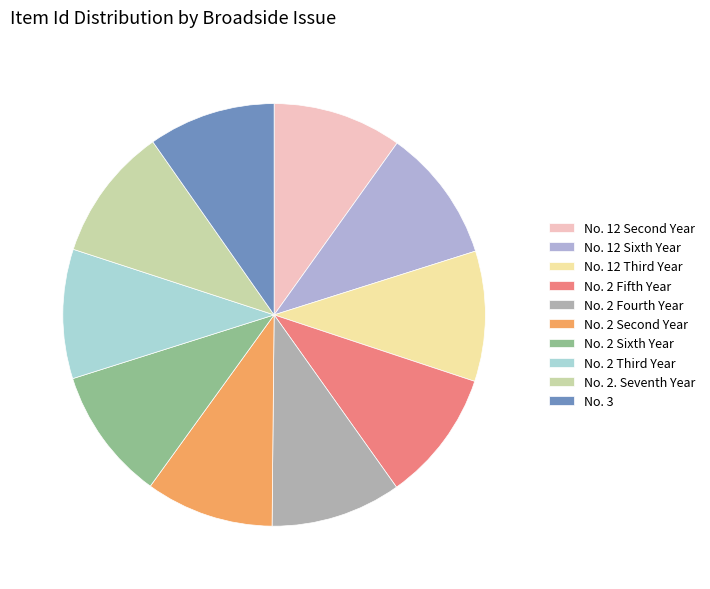

Is the sum of No. 3 and No. 2 Fourth Year greater than half?

No